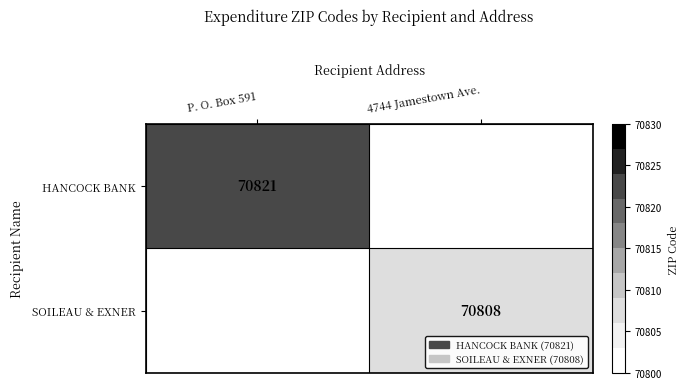

How many categories are shown in the chart?

2